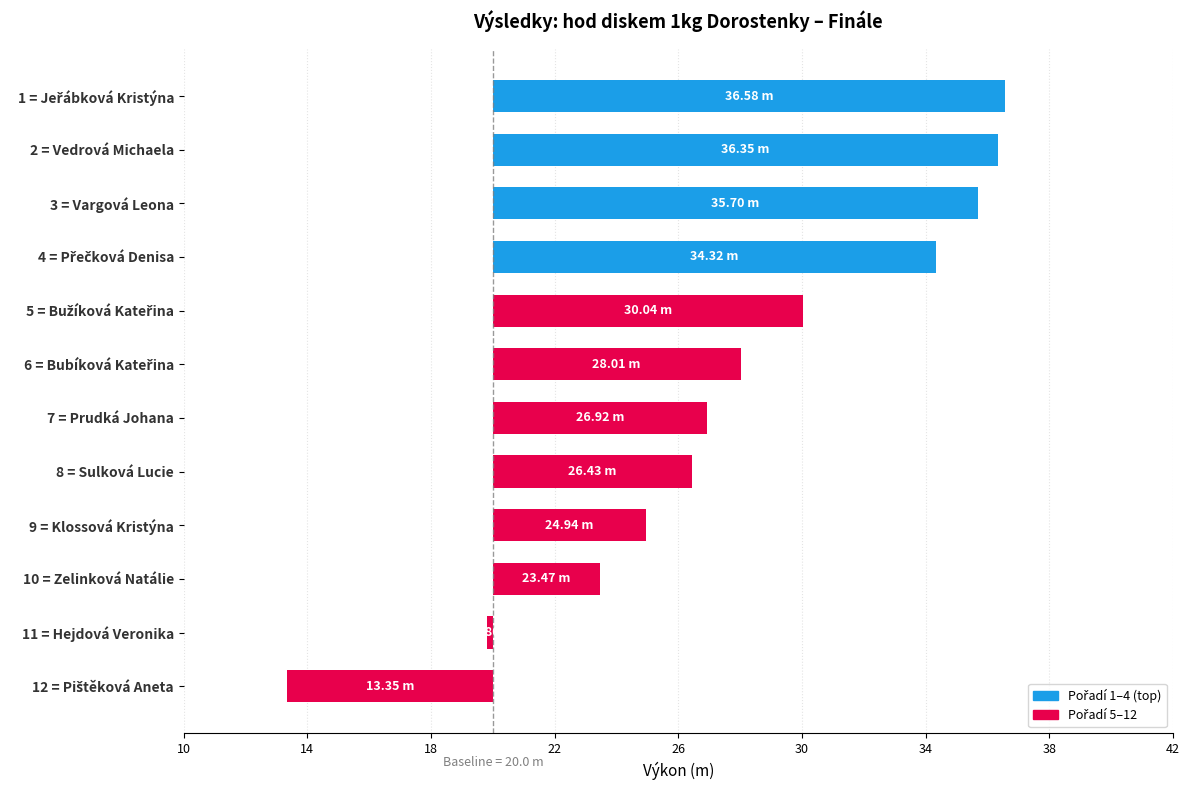

The value at 1 = Jeřábková Kristýna is 24.3. True or false?

False